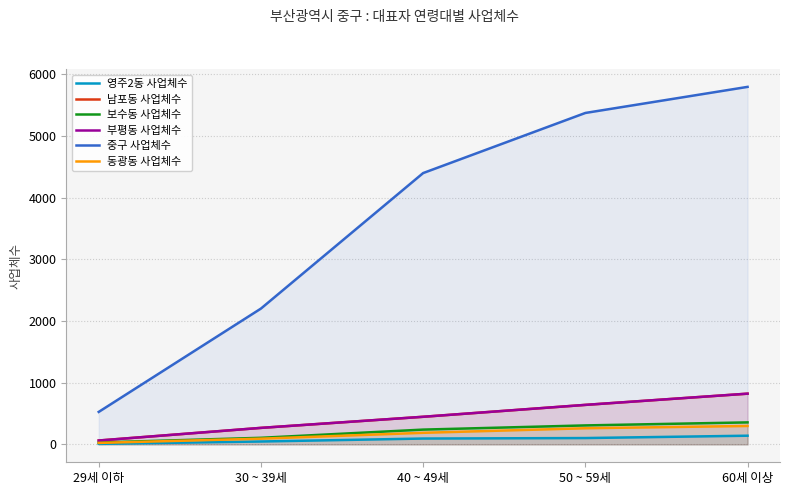

True or false: 부평동 사업체수 and 보수동 사업체수 intersect in this chart.

False